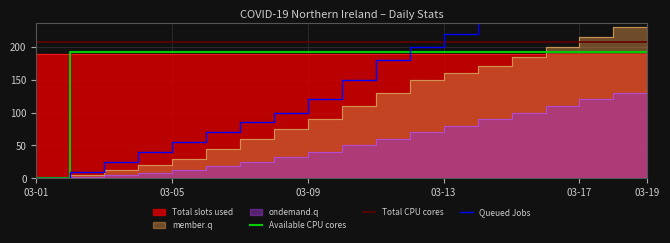

Which series has the widest spread of values?

Queued Jobs